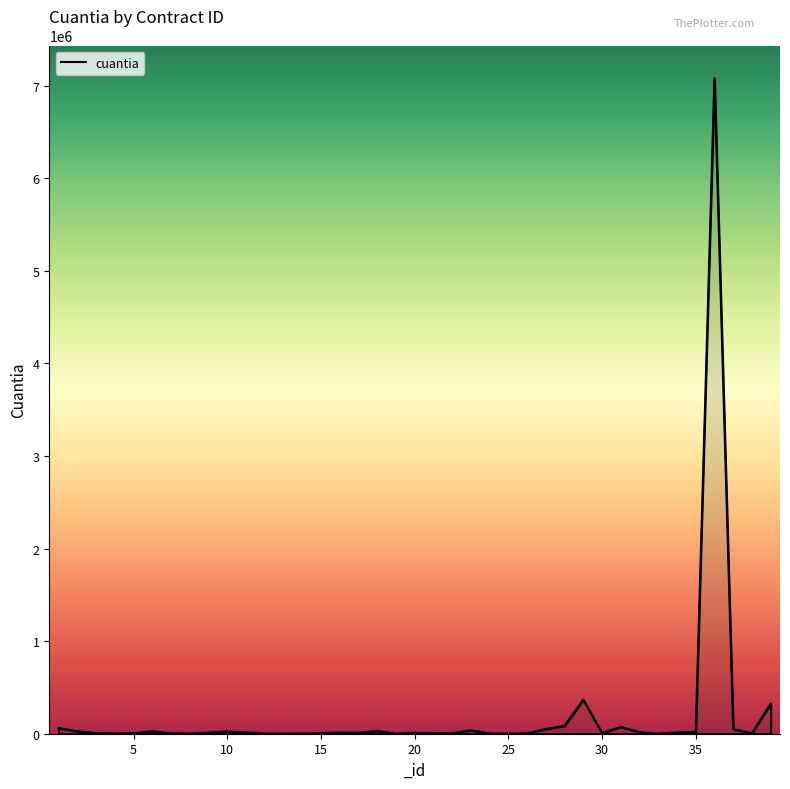

What is the greatest value displayed?

7079674.0